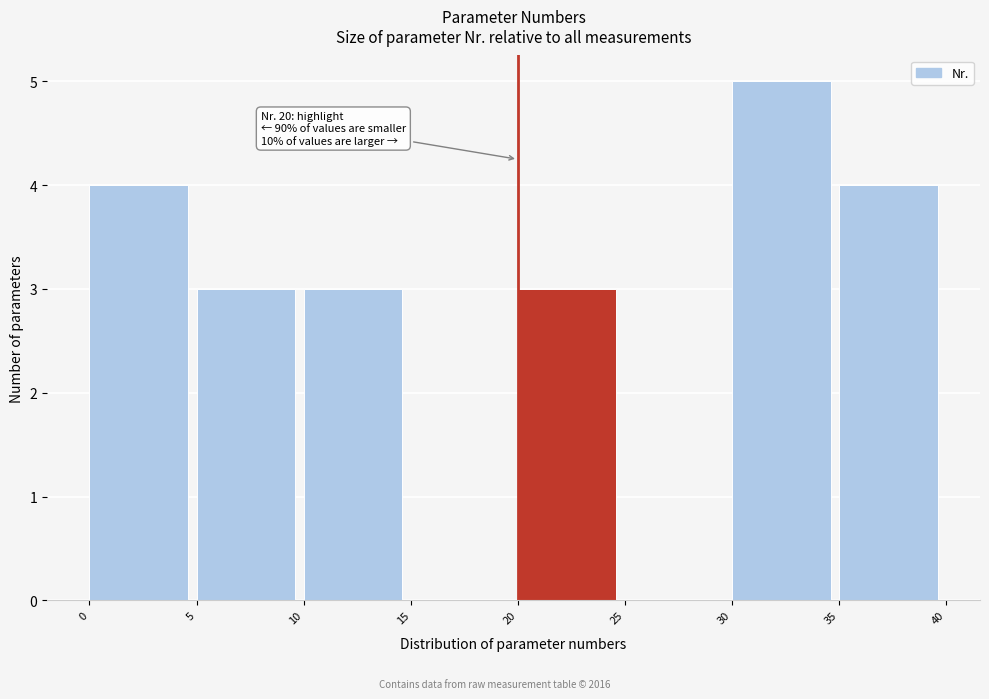

Which range on the x-axis has the tallest bar?

30 to 35